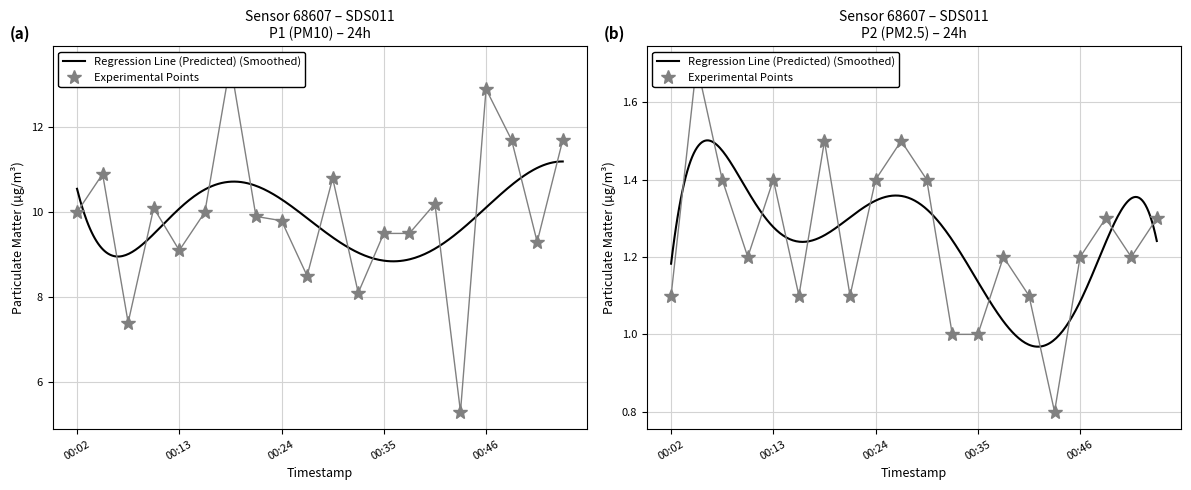

True or false: P2 has a value of 1.1 at 00:22.

True